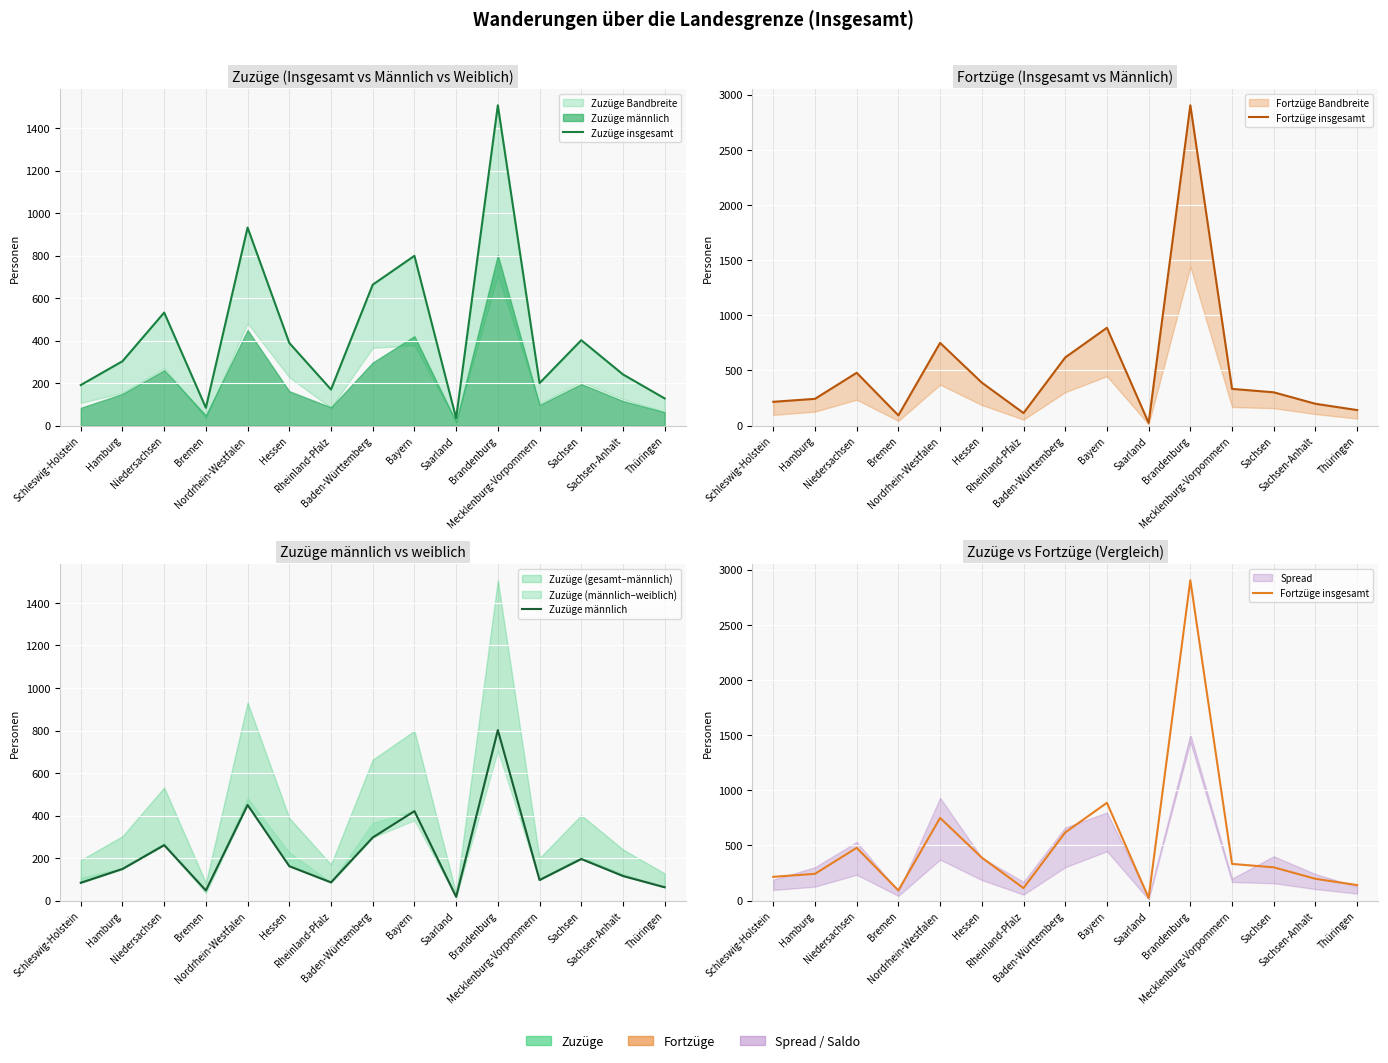

Which series has the largest total across all categories?

Fortzüge insgesamt